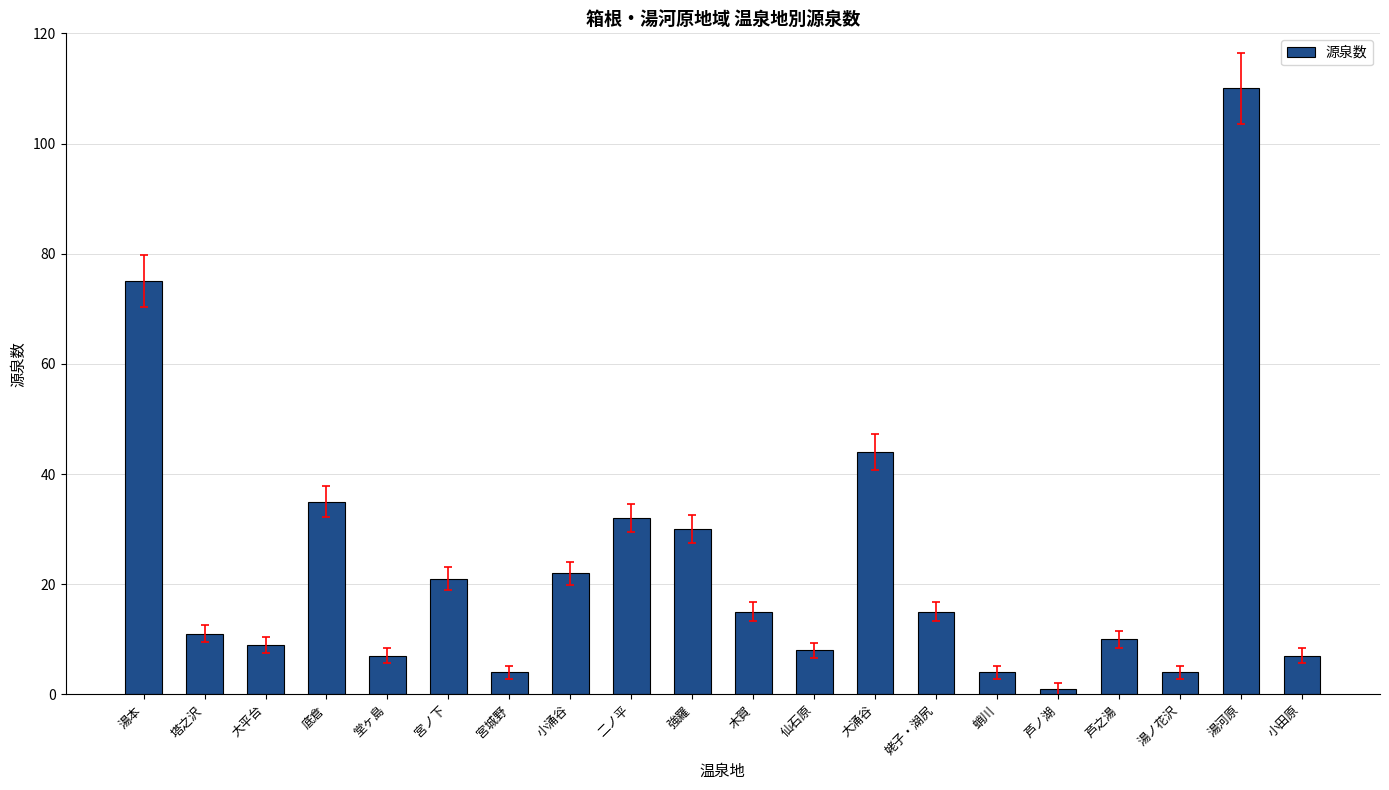

Reading right to left, extract all data points from this chart.

小田原=7	湯河原=110	湯ノ花沢=4	芦之湯=10	芦ノ湖=1	蛸川=4	姥子・湖尻=15	大涌谷=44	仙石原=8	木賀=15	強羅=30	二ノ平=32	小涌谷=22	宮城野=4	宮ノ下=21	堂ヶ島=7	底倉=35	大平台=9	塔之沢=11	湯本=75